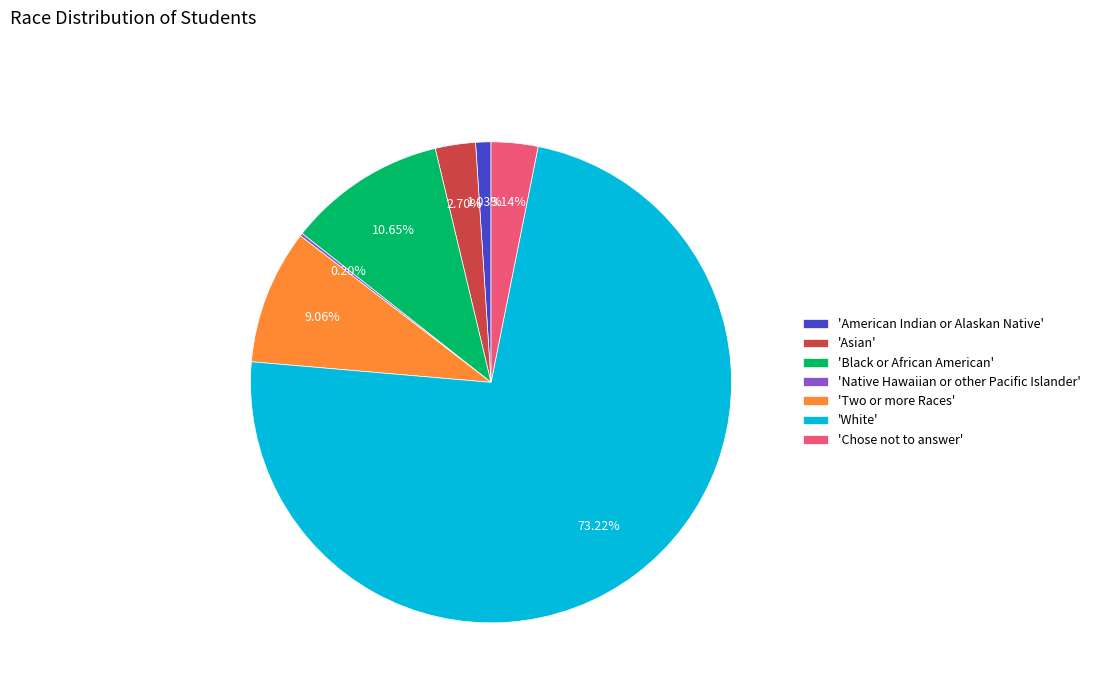

Which slice represents more than half of the pie?

'White'